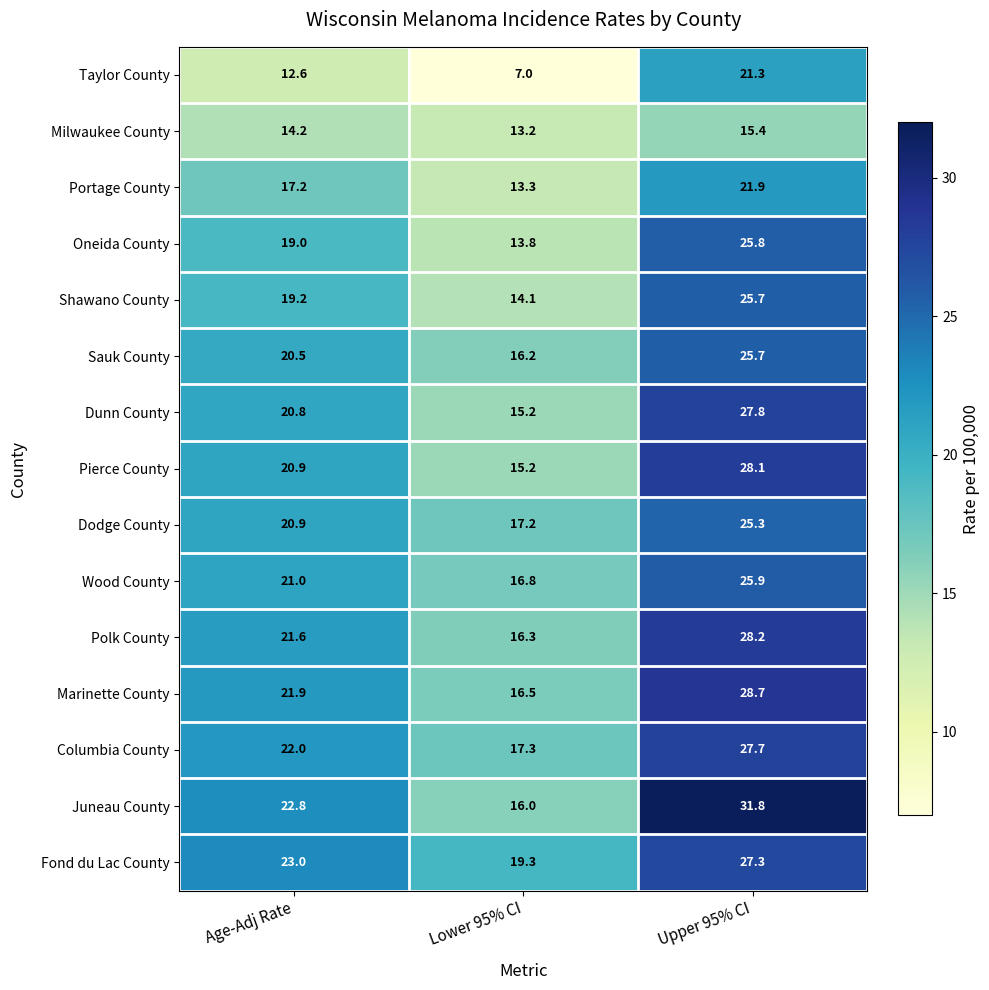

True or false: Taylor County has a value of 7.0 at Lower 95% CI.

True